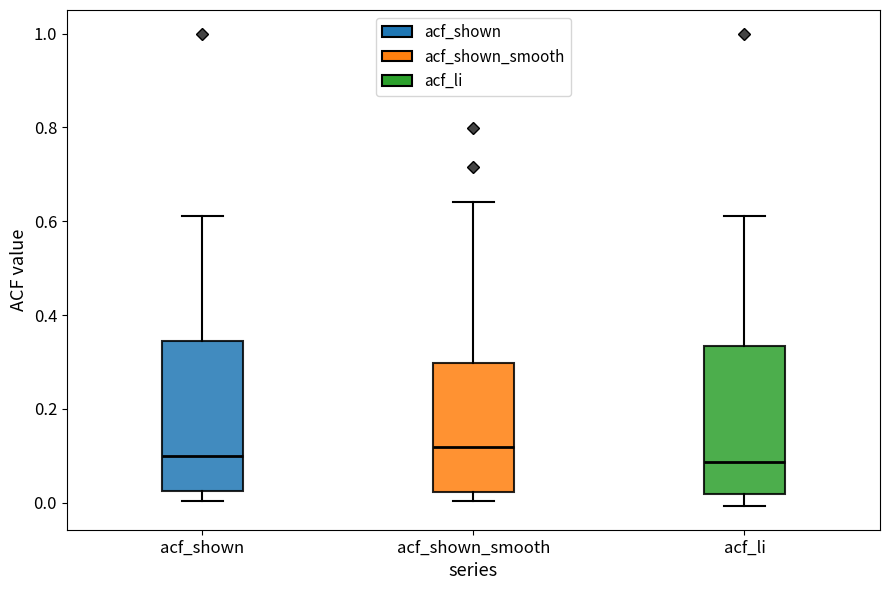

Reading left to right, read every box against the y-axis: the position of its median line, the range the box covers, and the ends of its whiskers. The values are not printed on the chart, so give them approximately, as read against the axis.

acf_shown: median 0.10, box 0.02 to 0.34, whiskers 0.00 to 0.62
acf_shown_smooth: median 0.12, box 0.02 to 0.30, whiskers 0.00 to 0.64
acf_li: median 0.08, box 0.02 to 0.34, whiskers 0.00 to 0.62